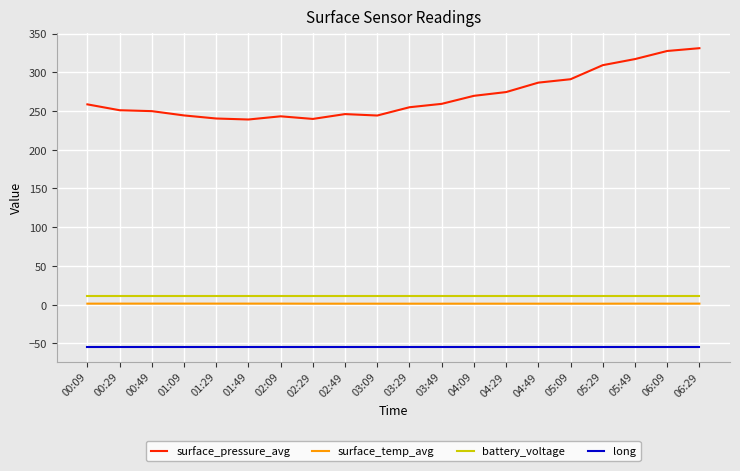

How many values in the surface_pressure_avg series are below 258?

10